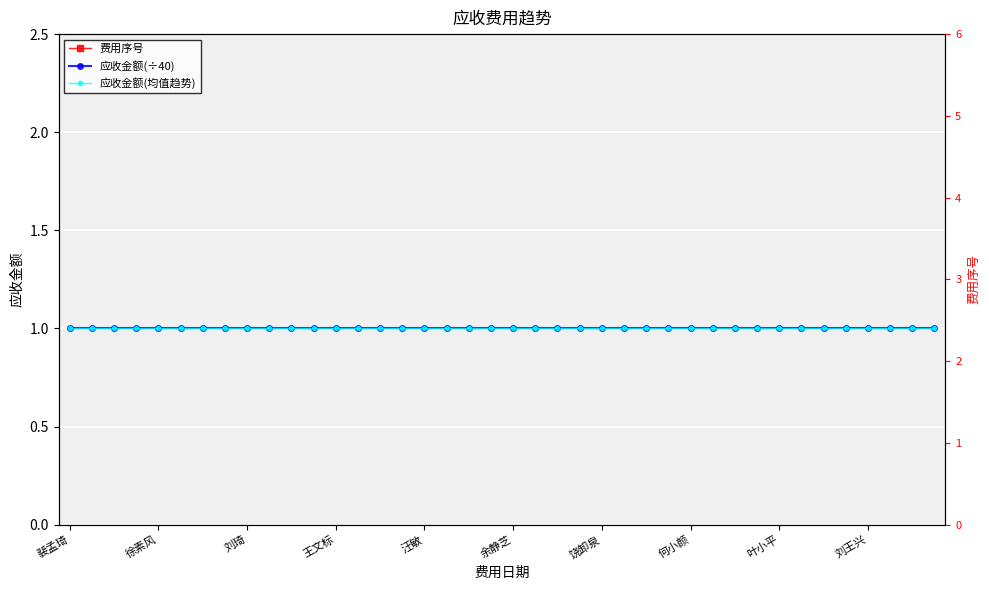

Reading left to right, list all the values displayed in this chart.

费用序号: 3	3	3	3	3	3	3	3	3	3	3	3	3	3	3	3	3	3	3	3	3	3	3	3	3	3	3	3	3	3	3	3	3	3	3	3	3	3	3	3
应收金额(÷40): 1	1	1	1	1	1	1	1	1	1	1	1	1	1	1	1	1	1	1	1	1	1	1	1	1	1	1	1	1	1	1	1	1	1	1	1	1	1	1	1
应收金额(均值趋势): 1	1	1	1	1	1	1	1	1	1	1	1	1	1	1	1	1	1	1	1	1	1	1	1	1	1	1	1	1	1	1	1	1	1	1	1	1	1	1	1